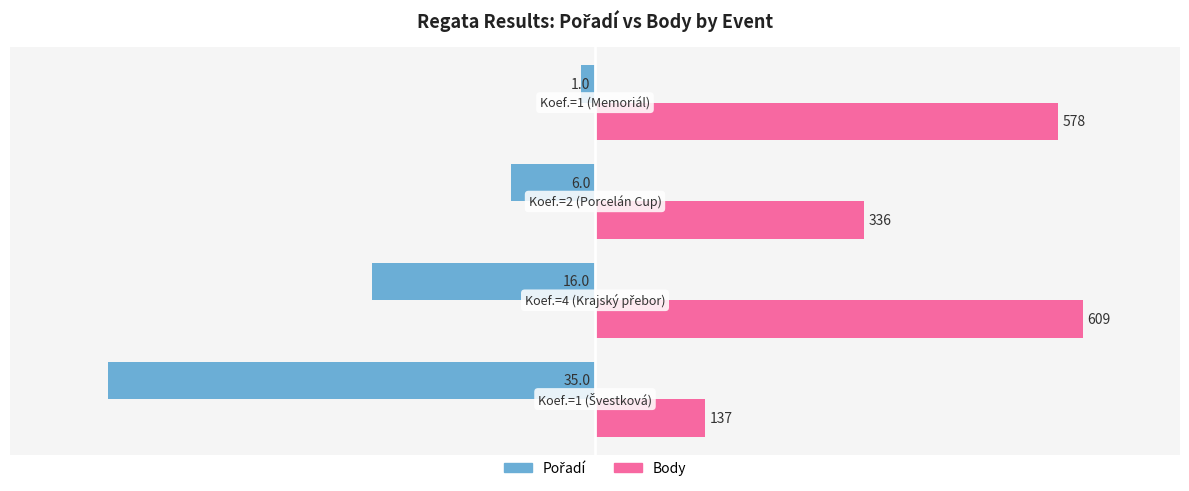

List the series in order of their overall mean, highest first.

Body, Pořadí